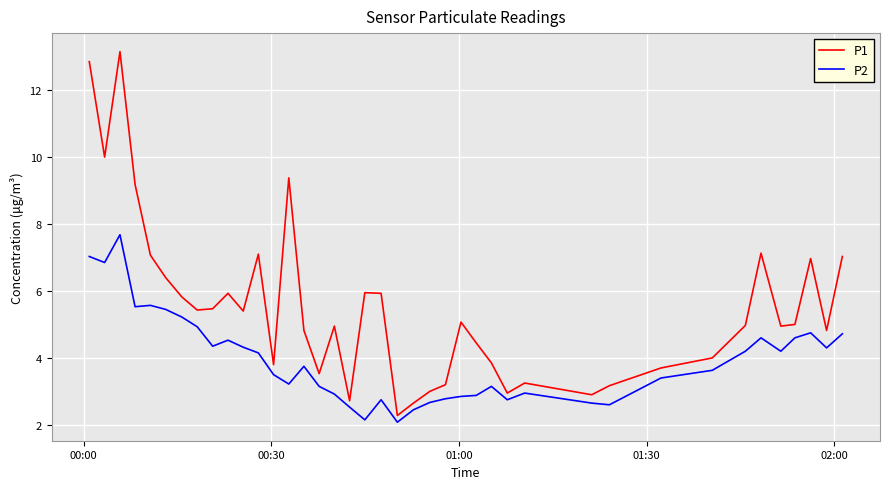

List the series in order of their overall mean, highest first.

P1, P2